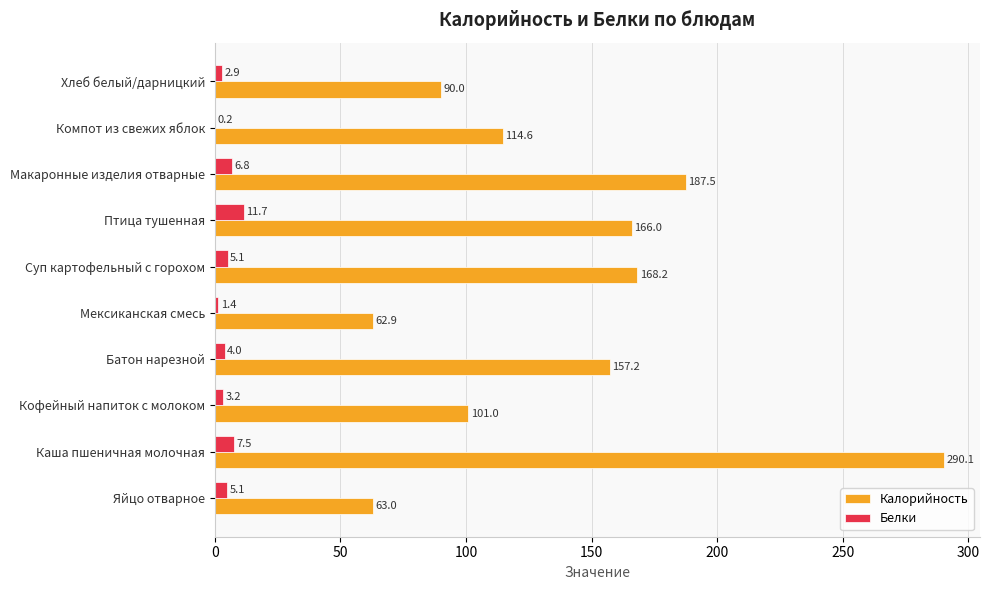

How many distinct data groups are displayed?

2